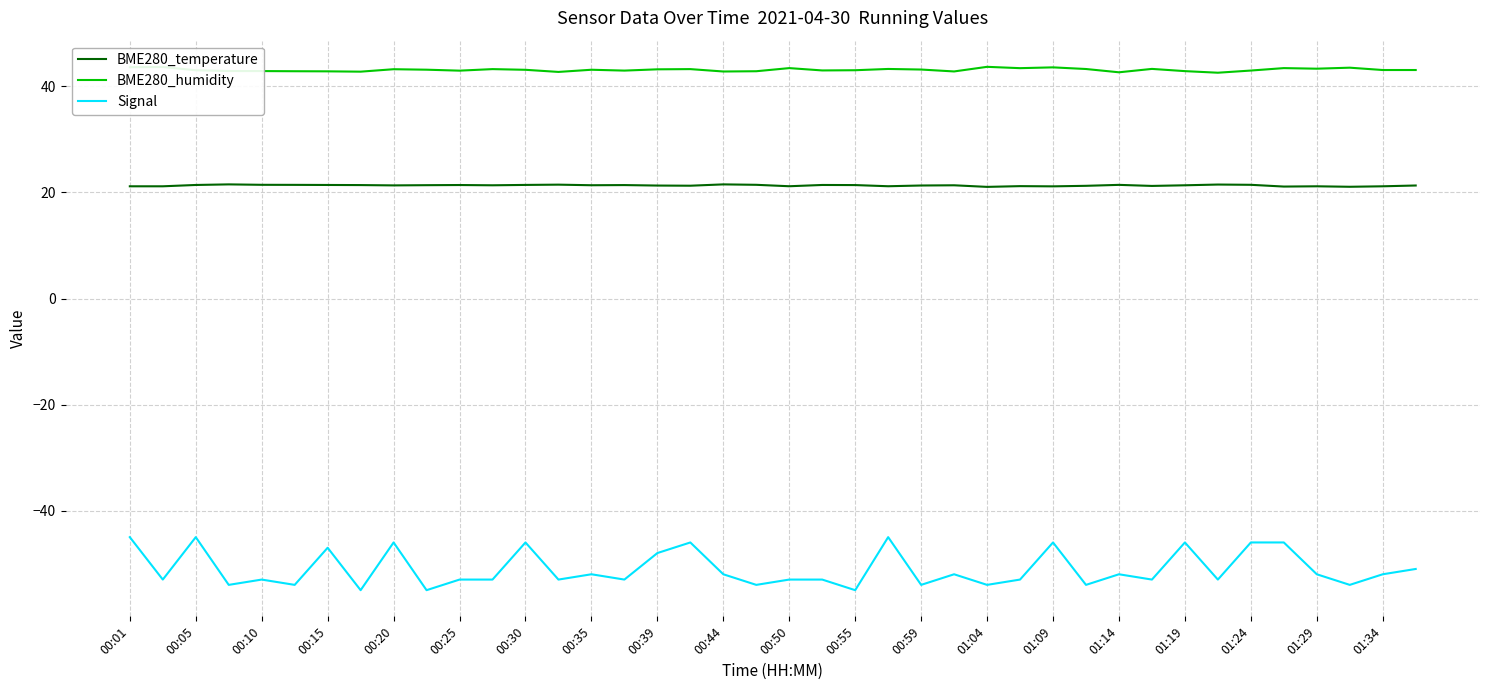

What is the highest value of the Signal series?

-45.0